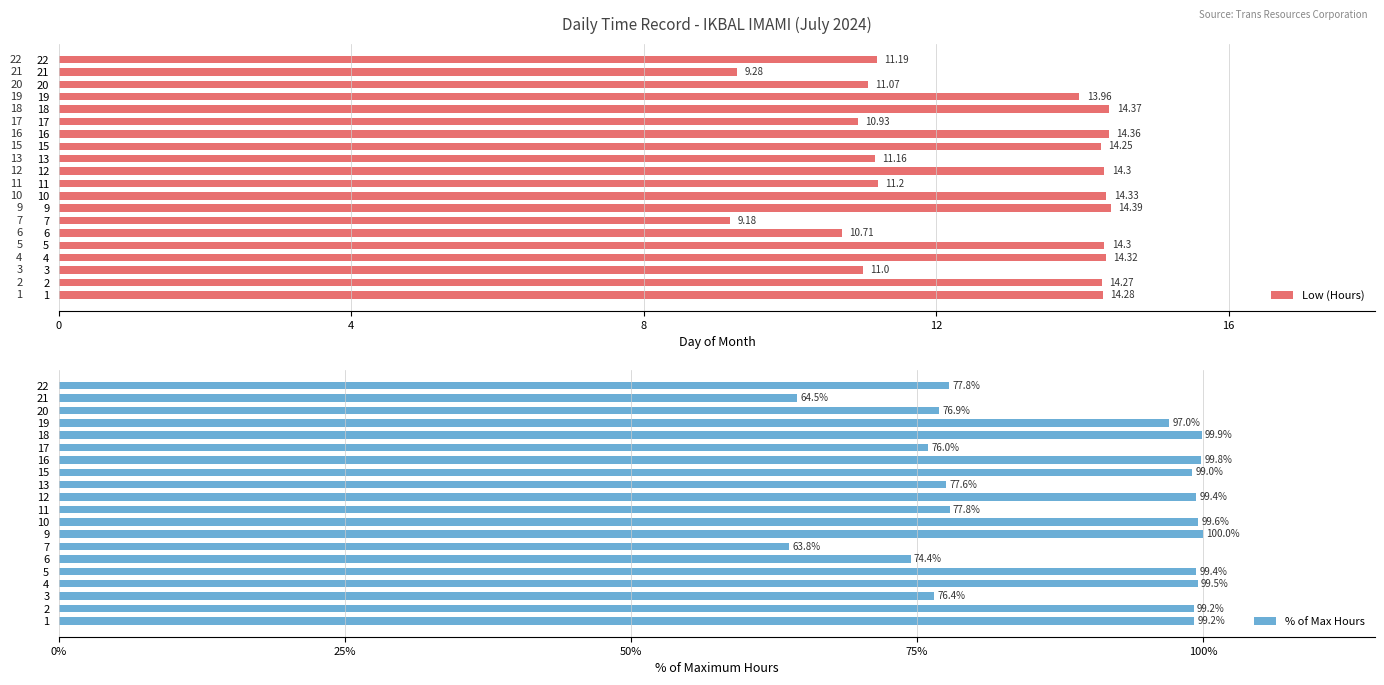

Which series has the largest total across all categories?

% of Max Hours